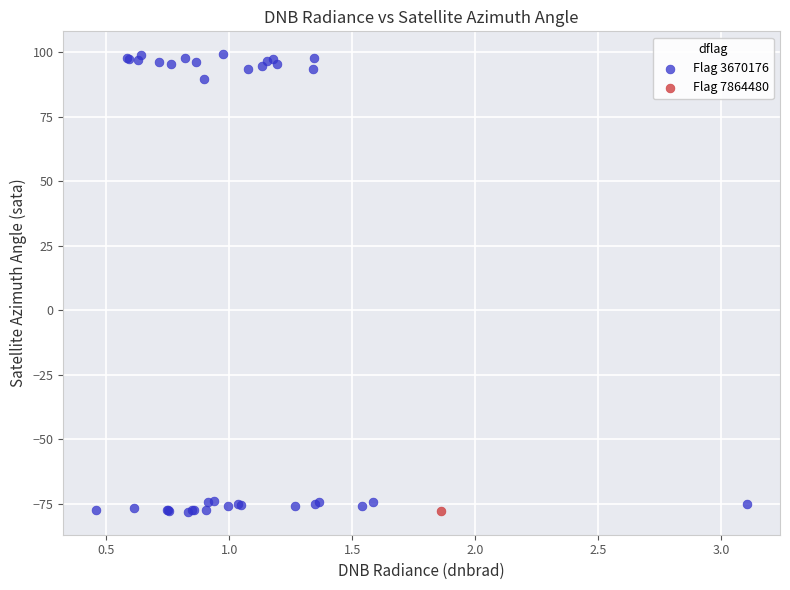

What are all the series names shown in the legend?

Flag 3670176, Flag 7864480